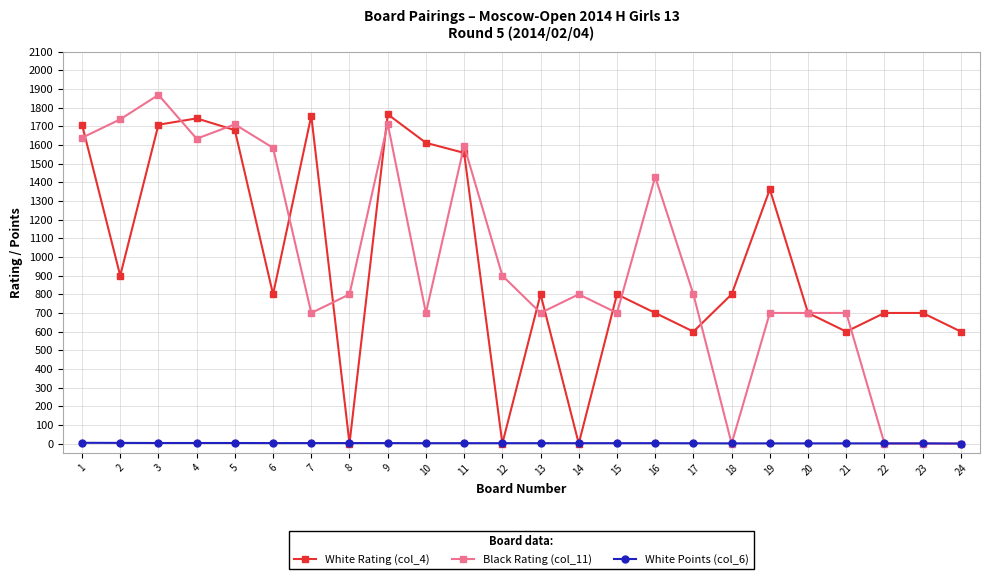

What is the sum of all Black Rating (col_11) values?

23116.0